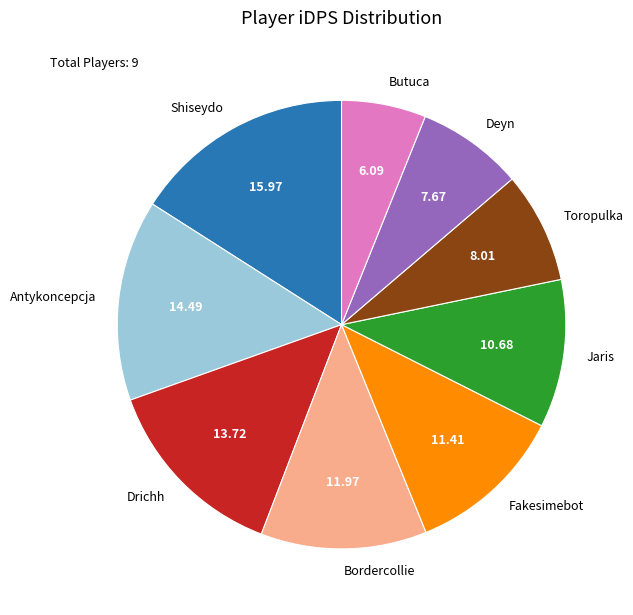

True or false: Fakesimebot accounts for 1% of the total.

False